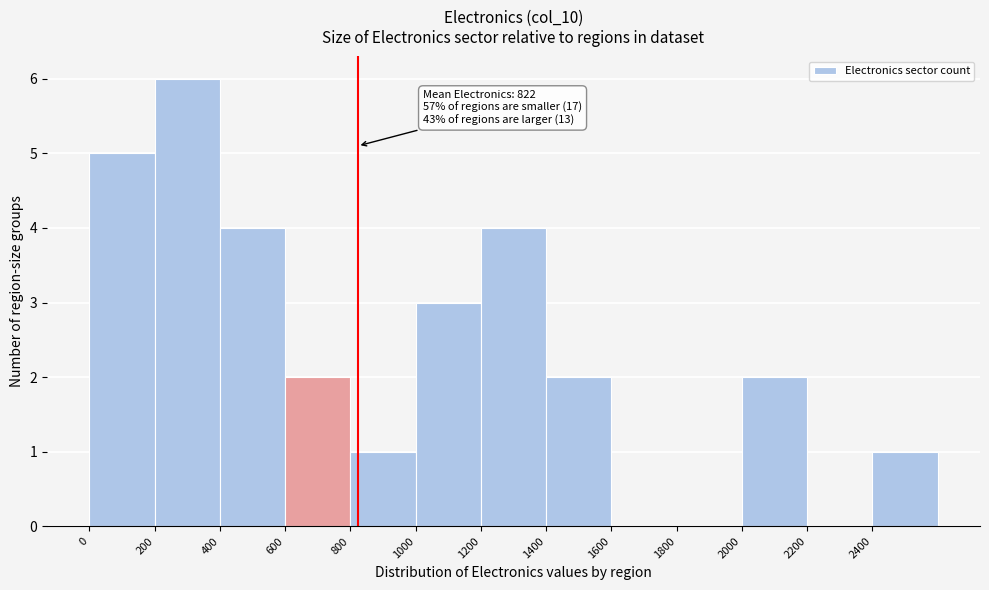

Which range on the x-axis has the tallest bar?

200 to 400